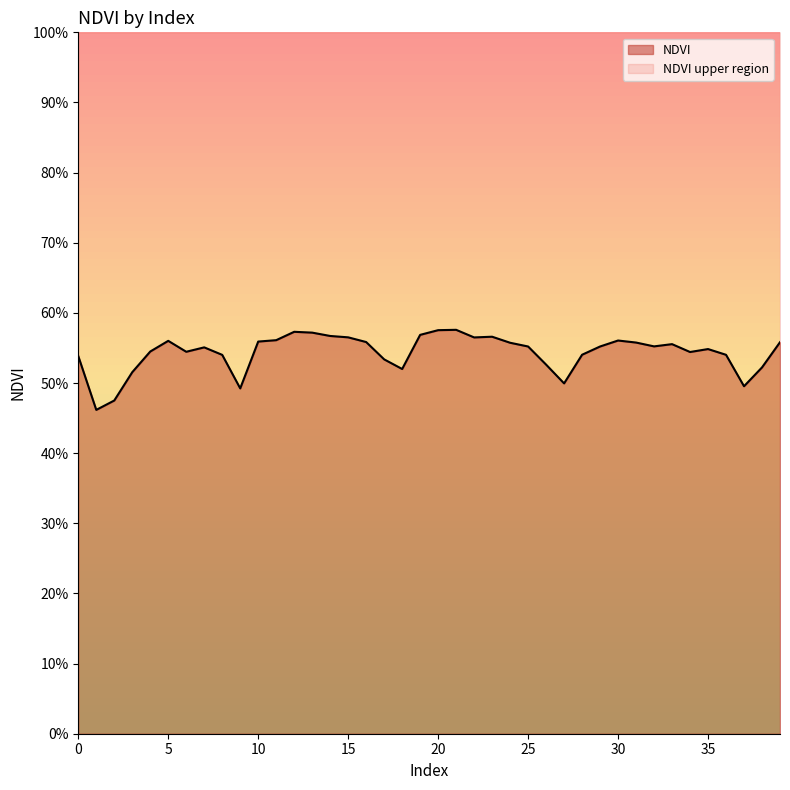

Rank the categories by value from lowest to highest.

1, 2, 9, 37, 27, 3, 18, 38, 26, 17, 0, 8, 36, 28, 34, 6, 4, 35, 7, 29, 25, 32, 33, 24, 31, 39, 16, 10, 5, 30, 11, 22, 15, 23, 14, 19, 13, 12, 20, 21